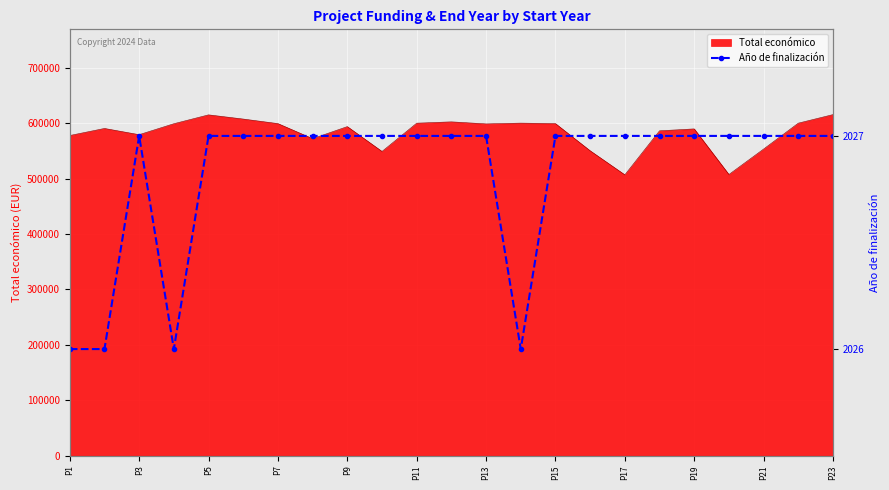

What is the minimum value for Total económico?

506703.0